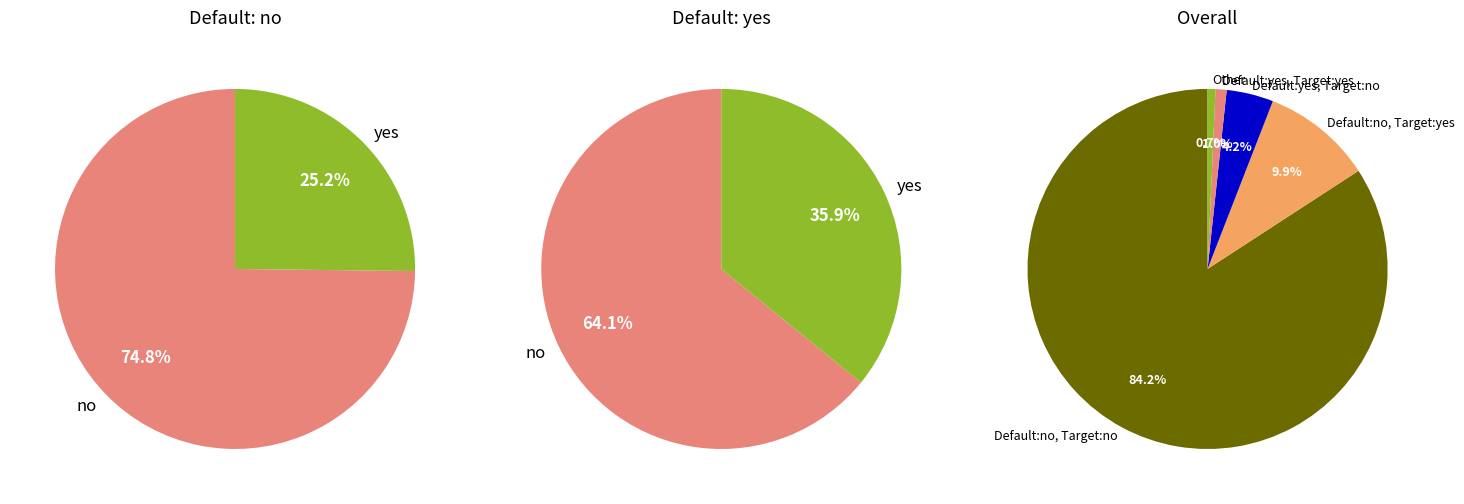

Do 1 and 9 together represent more than half of the pie?

No